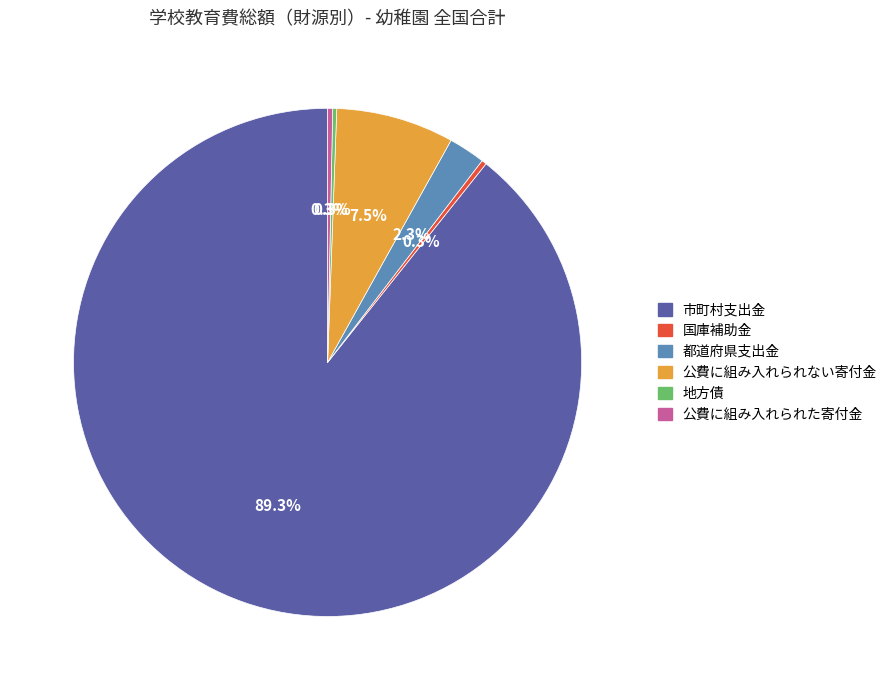

Does any single category account for the majority?

Yes